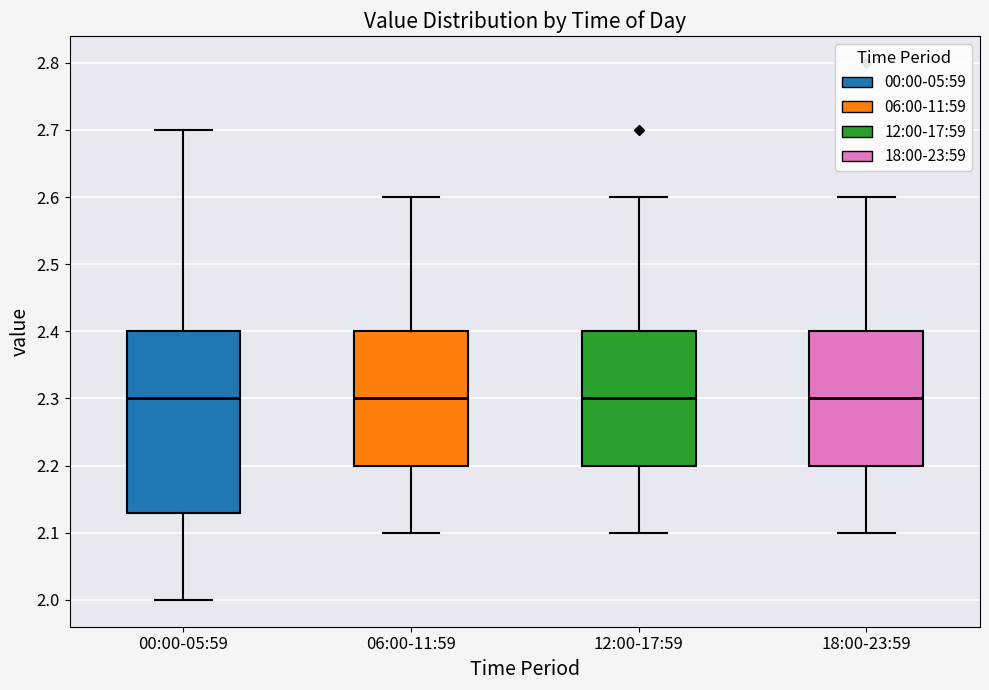

Reading left to right, transcribe this box plot: for each box, give where its median line is, the range the box spans, and where its two whiskers end, as read against the y-axis. The values are not printed on the chart, so give them approximately, as read against the axis.

00:00-05:59: median 2.30, box 2.13 to 2.40, whiskers 2.00 to 2.70
06:00-11:59: median 2.30, box 2.20 to 2.40, whiskers 2.10 to 2.60
12:00-17:59: median 2.30, box 2.20 to 2.40, whiskers 2.10 to 2.60
18:00-23:59: median 2.30, box 2.20 to 2.40, whiskers 2.10 to 2.60